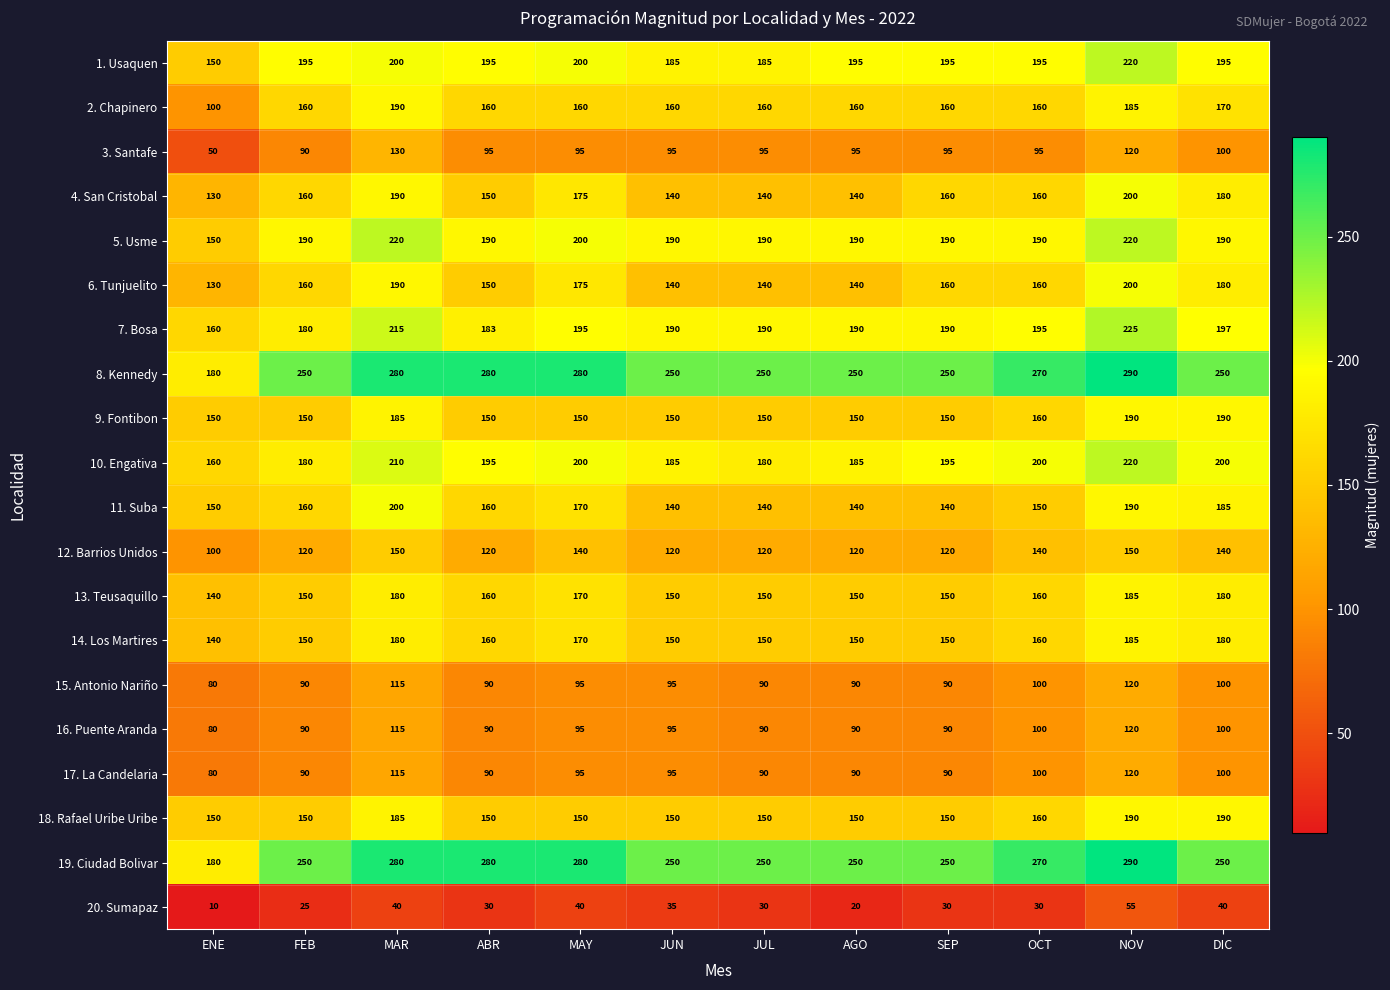

What is the maximum value shown in the chart?

290